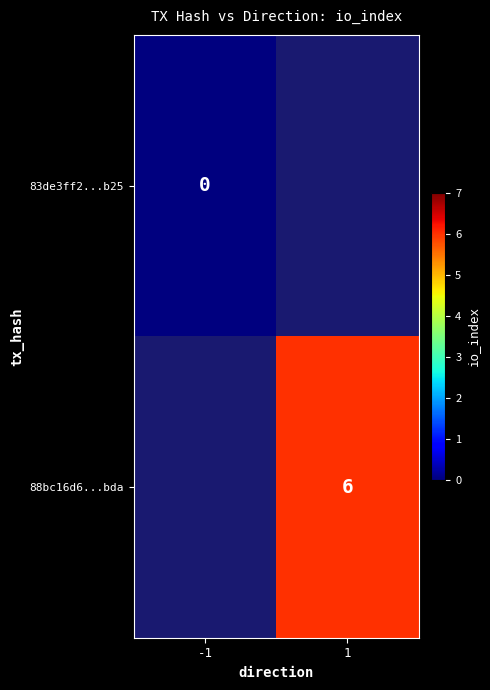

True or false: 88bc16d6...bda has a value of 3 at 1.

False